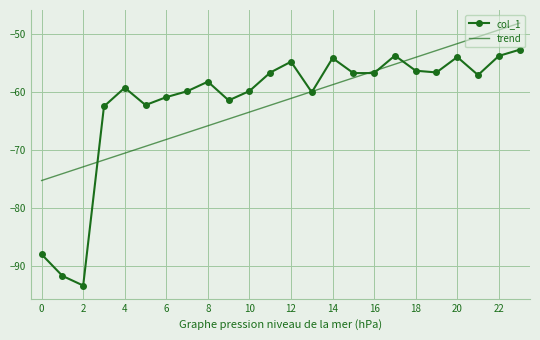

What are all the series names shown in the legend?

col_1, trend